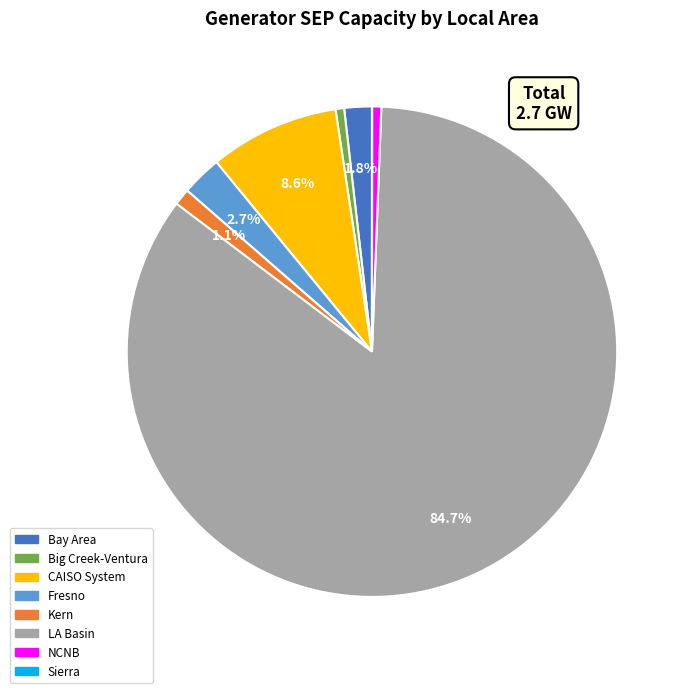

What is the ratio of the value at Kern to the value at CAISO System?

0.1